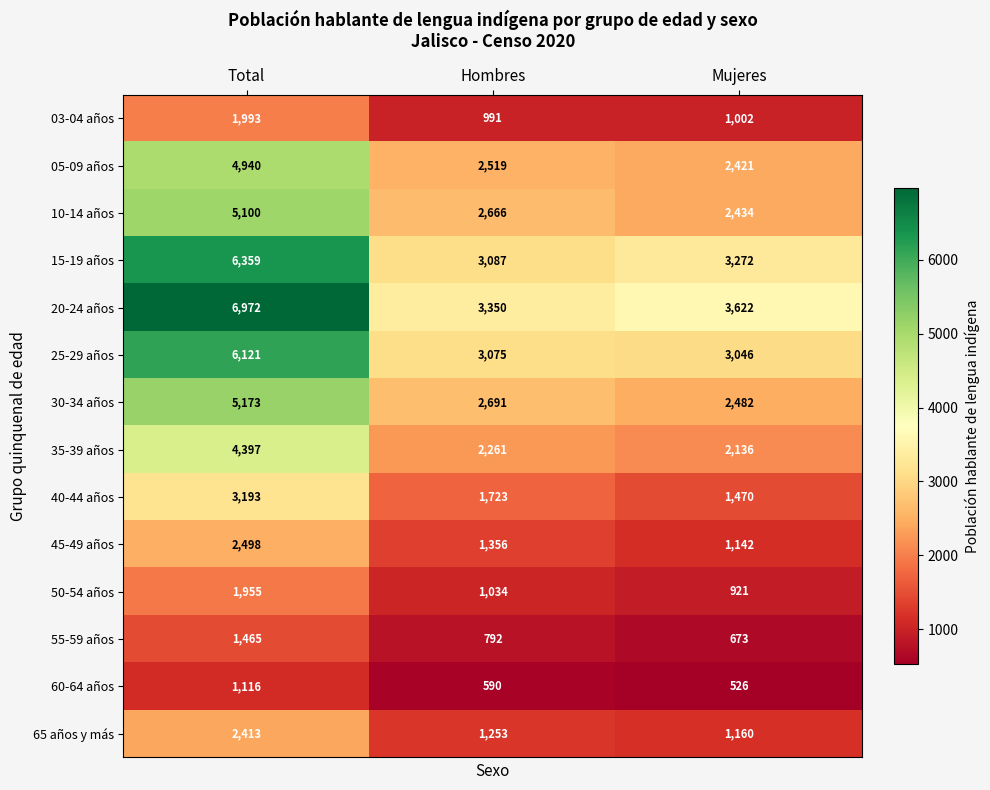

The 60-64 años series shows 526 at Mujeres. True or false?

True